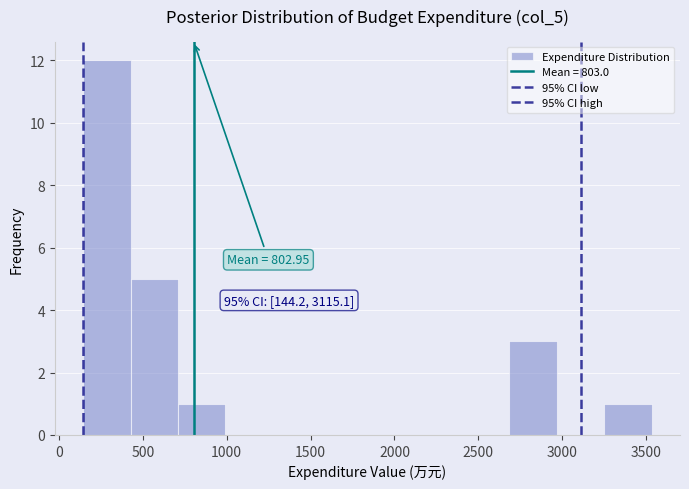

Over which range of the x-axis is the bar tallest?

150 to 450